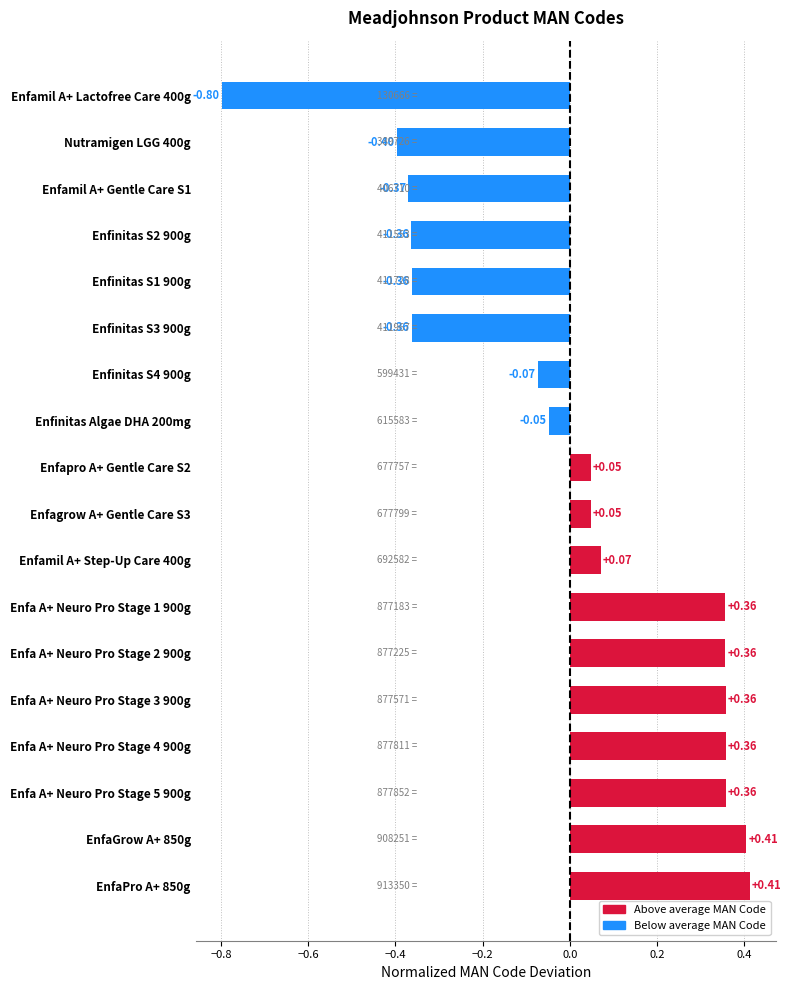

What is the difference between the maximum and minimum values?

1.2